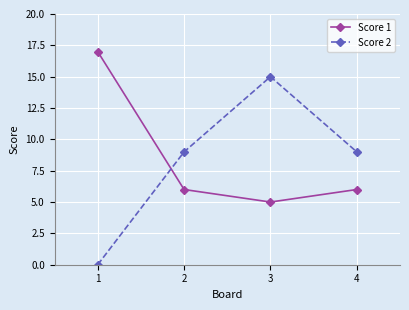

True or false: Score 1 has a value of 8 at 2.

False